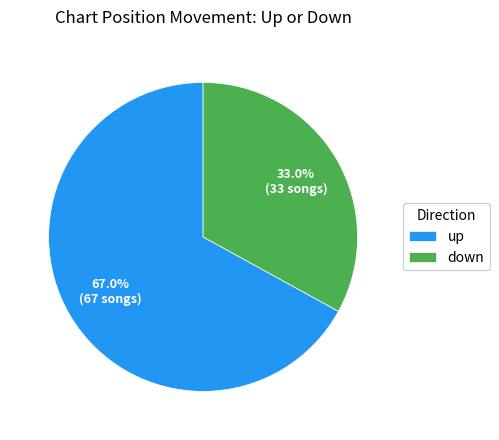

To the nearest percent, what portion does up represent?

67%